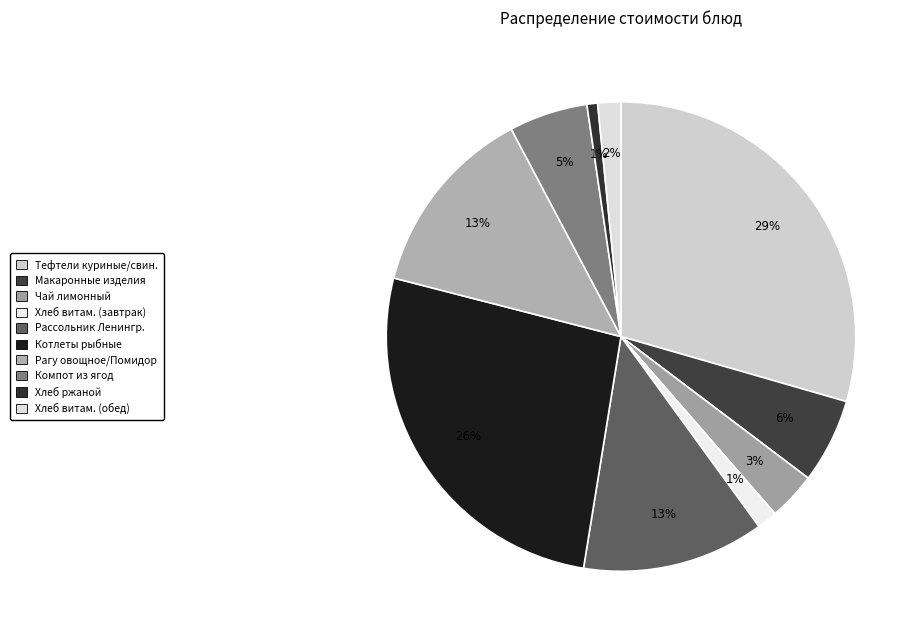

Which slice is the largest?

Тефтели куриные/свин.